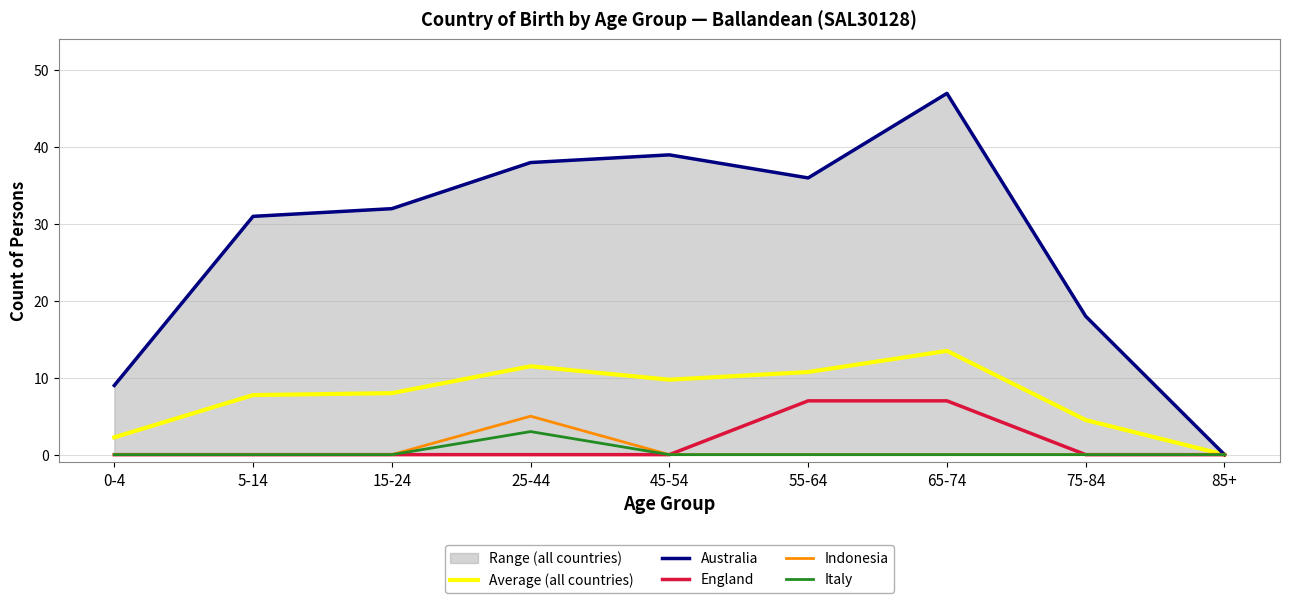

Which series has the largest range (max minus min)?

Australia